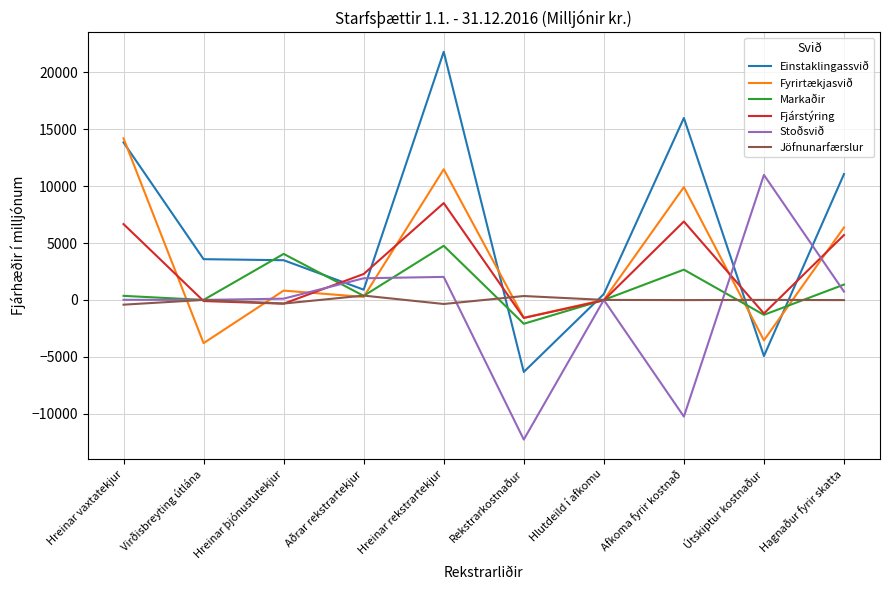

Between Hlutdeild í afkomu and Afkoma fyrir kostnað, which series saw the biggest shift?

Einstaklingassvið